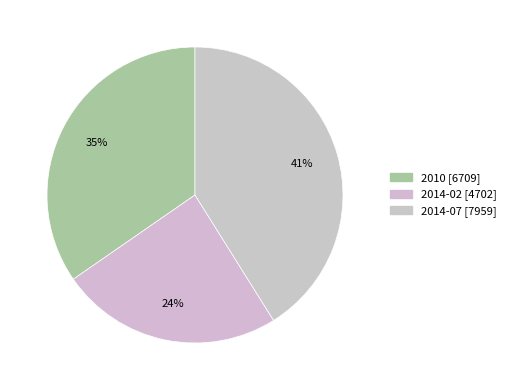

To the nearest percent, what percentage of the pie is 2010?

35%